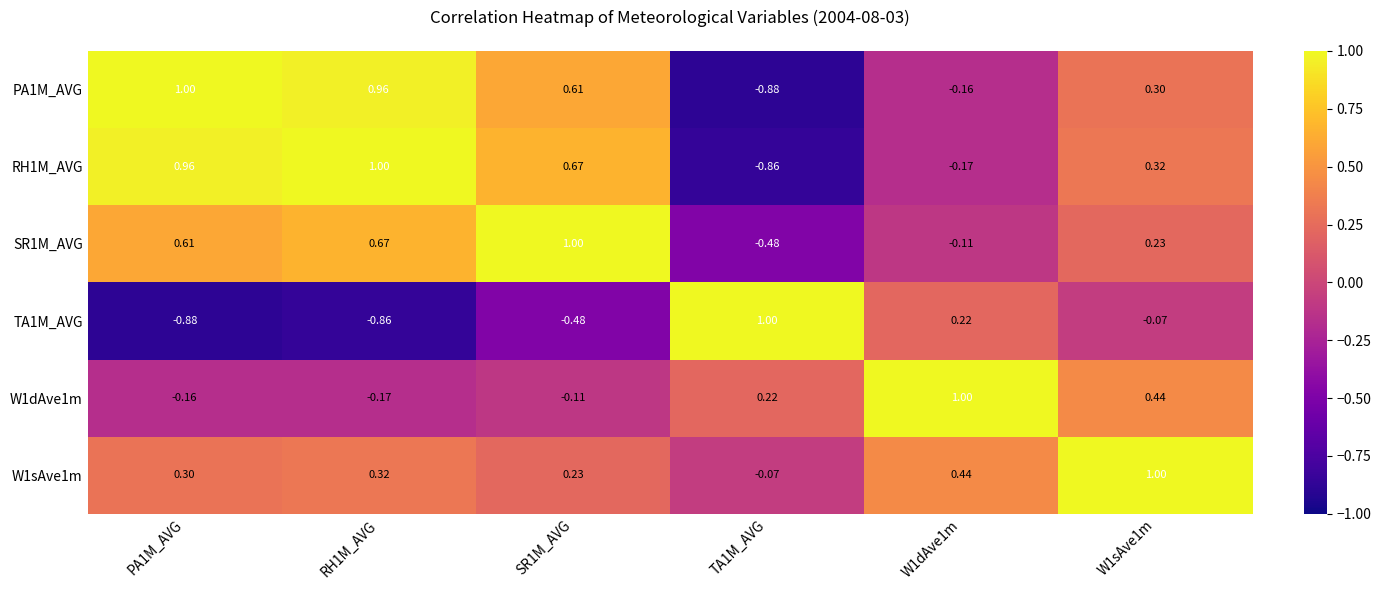

Is the value of SR1M_AVG at RH1M_AVG greater than the value of W1sAve1m at RH1M_AVG?

Yes